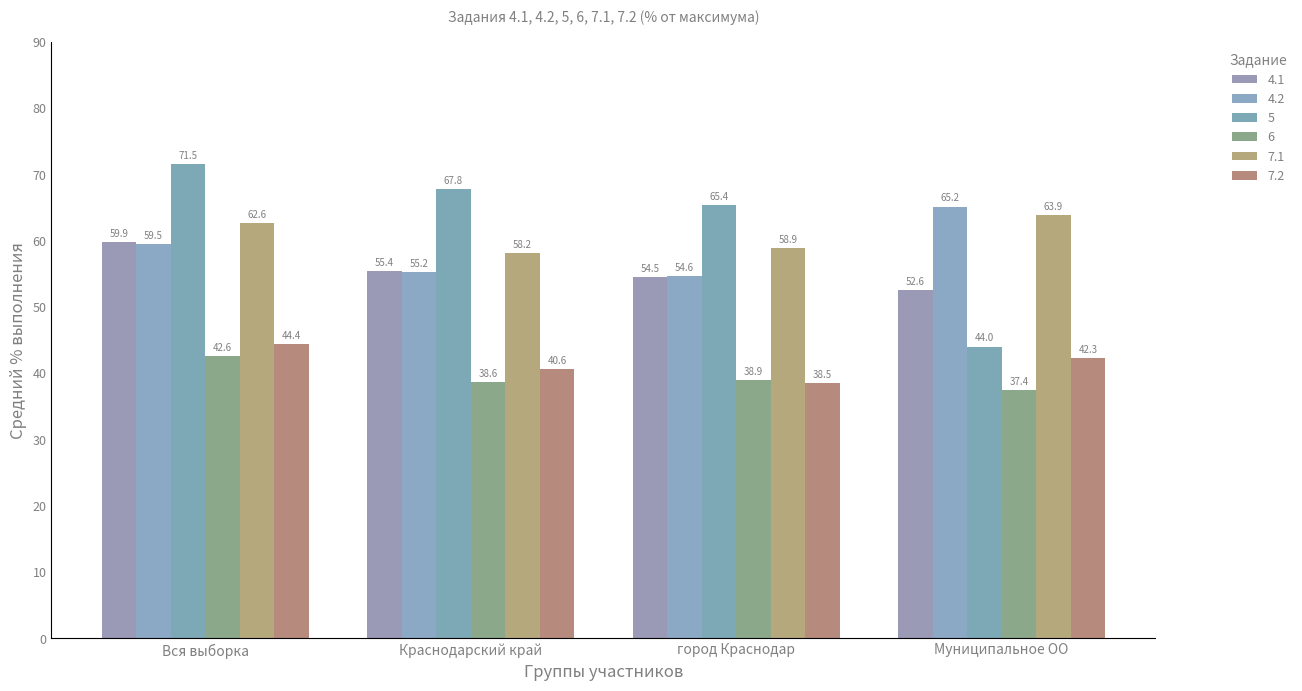

Which series has the largest total across all categories?

5